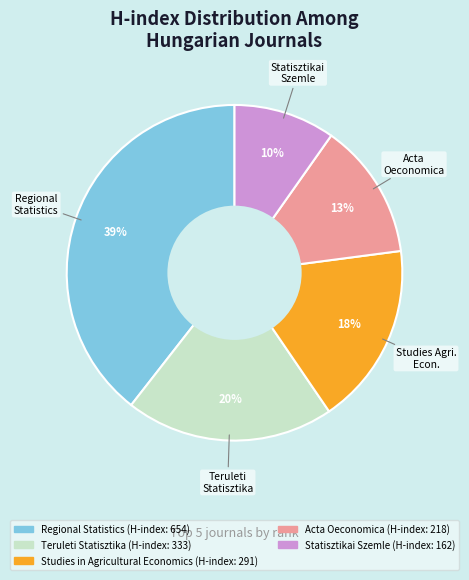

Do Acta Oeconomica and Teruleti Statisztika together represent more than half of the pie?

No